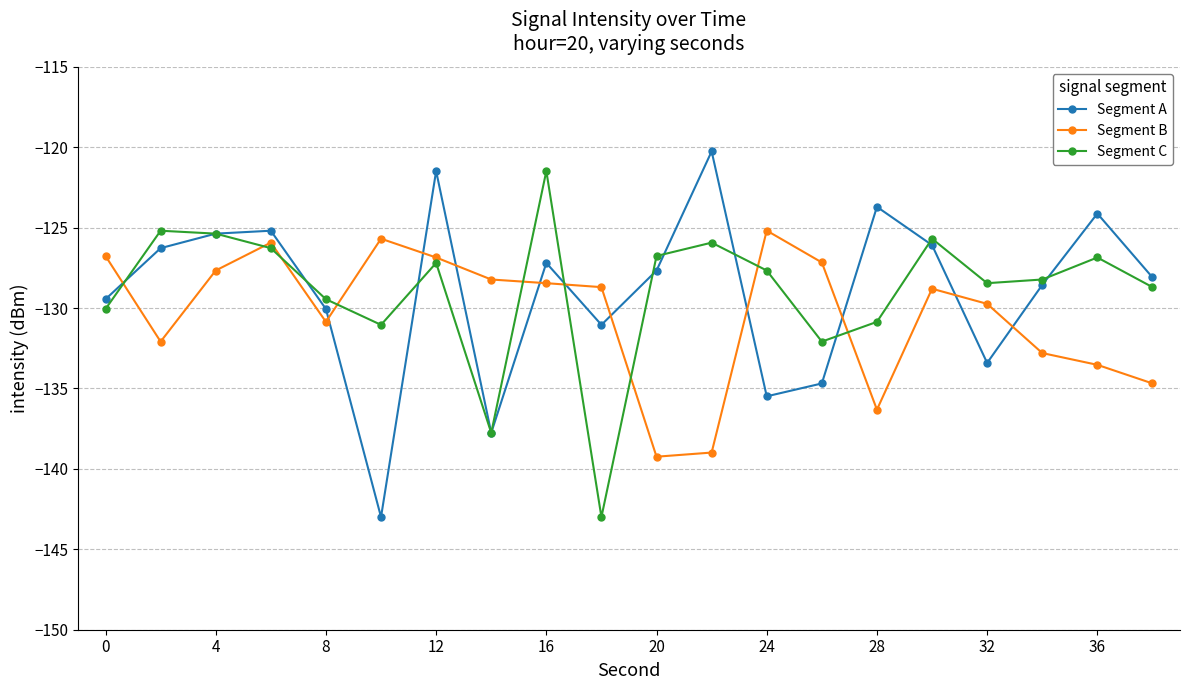

What are all the series names shown in the legend?

Segment A, Segment B, Segment C